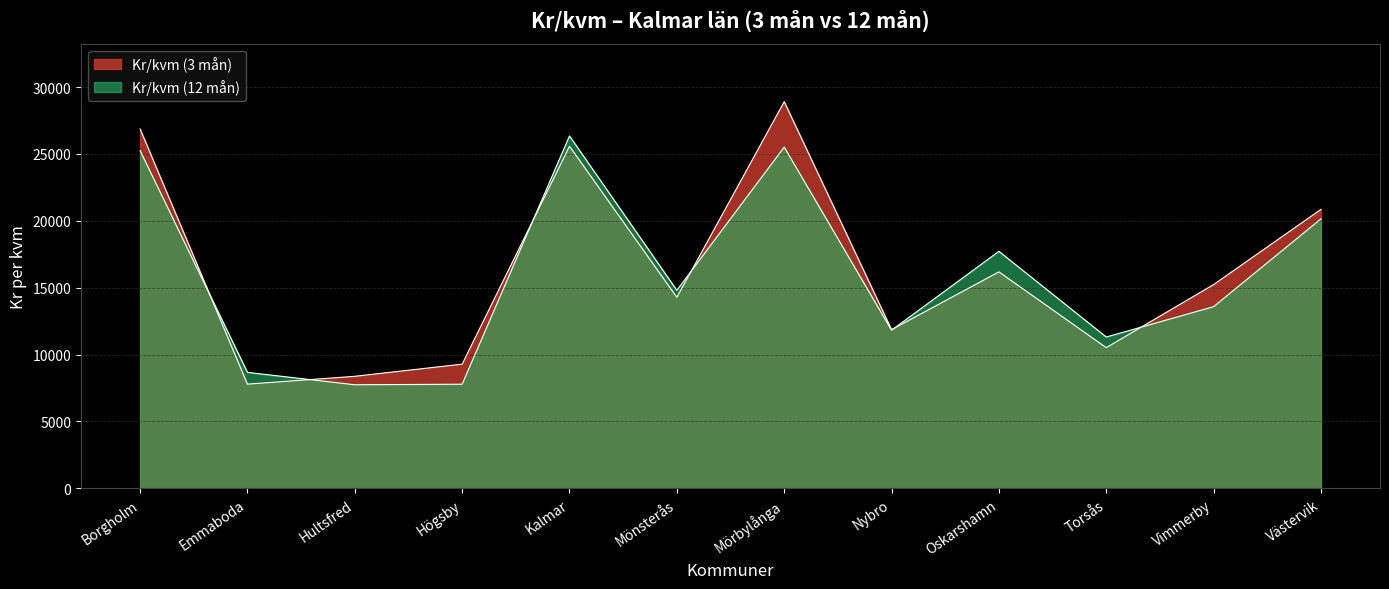

What is the value of the Kr/kvm (3 mån) point at the 8th from the left?

11866